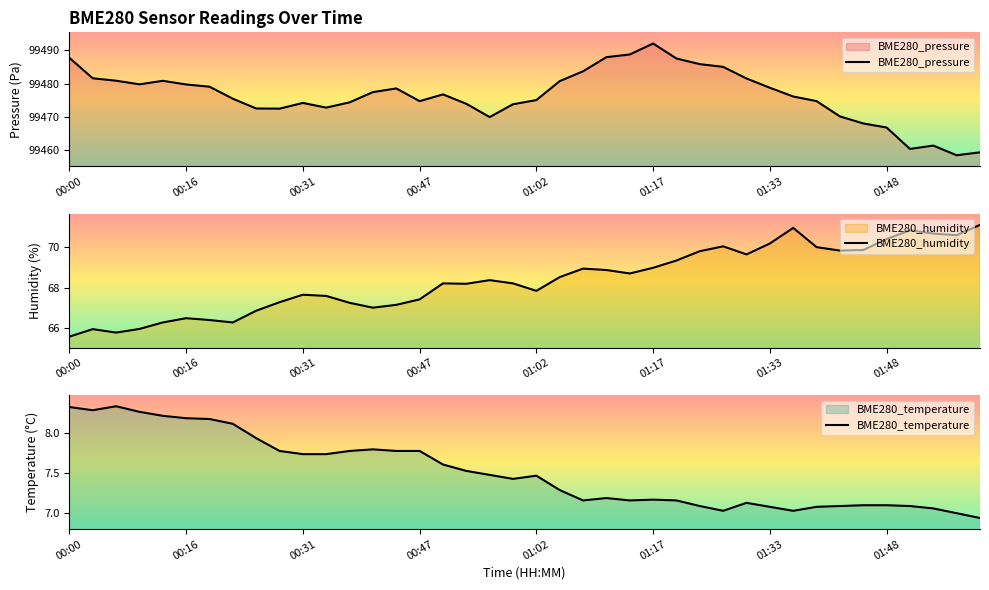

What is the maximum value for BME280_temperature?

8.3